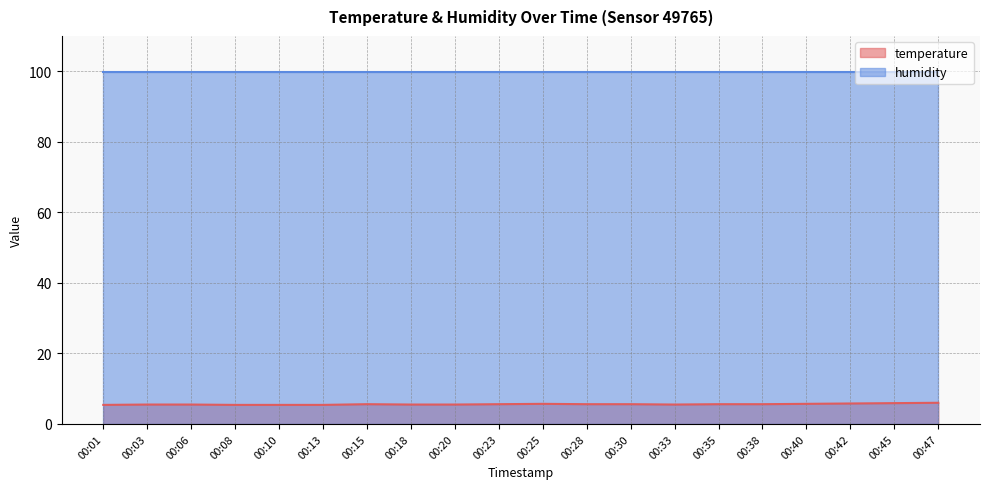

Which category has the highest value across all series?

00:47